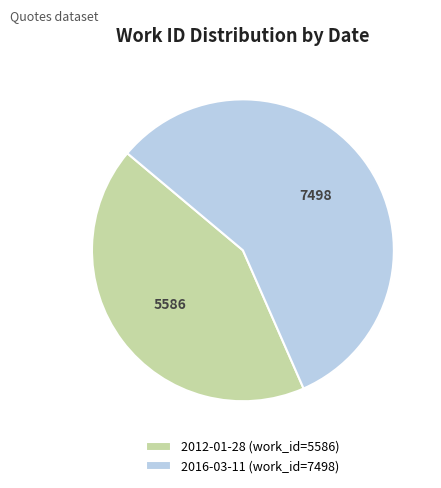

The 2016-03-11 slice represents 51% of the pie. True or false?

False